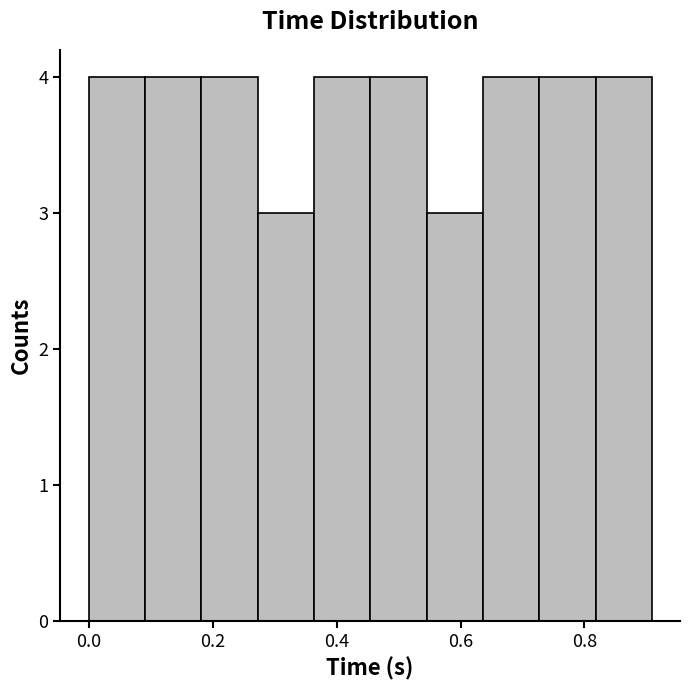

What is the height of the bar covering 0.00 to 0.10 on the x-axis? Neither the bar edges nor the heights are printed on the chart, so give them approximately, as read against the axes.

4